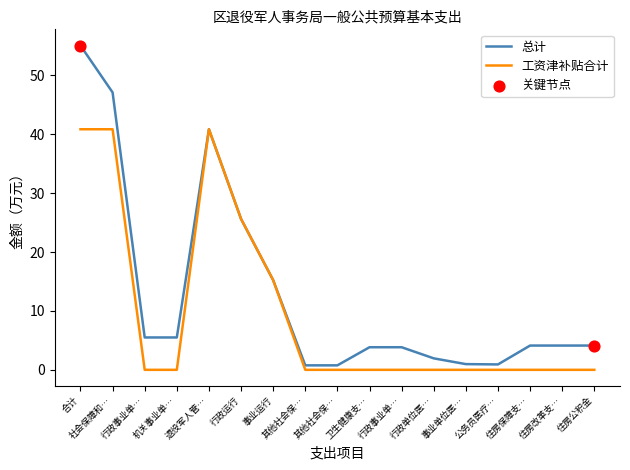

At how many categories does at least one series exceed 31?

3